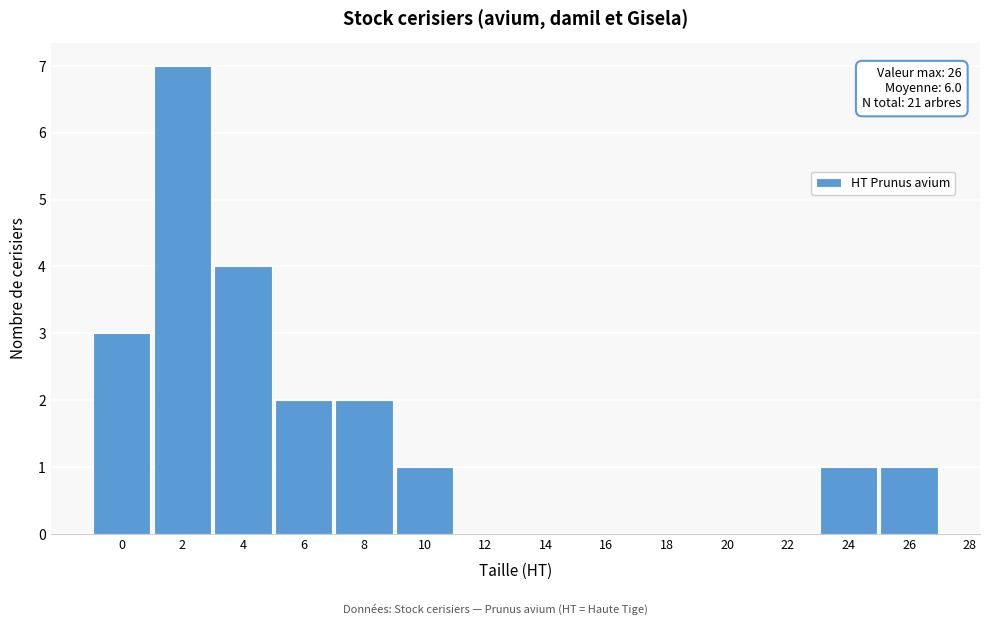

Reading left to right, extract all data points from this chart.

0=3	2=7	4=4	6=2	8=2	10=1	12=0	14=0	16=0	18=0	20=0	22=0	24=1	26=1